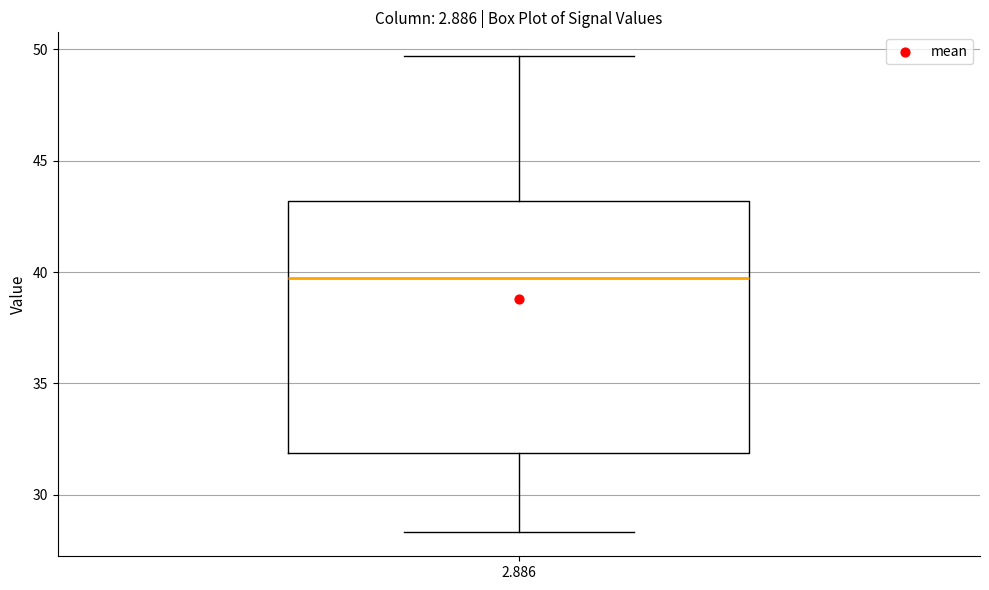

Transcribe this box plot: give where the median line is, the range the box spans, and where the two whiskers end, as read against the y-axis. The values are not printed on the chart, so give them approximately, as read against the axis.

median 40.0, box 32.0 to 43.0, whiskers 28.5 to 49.5